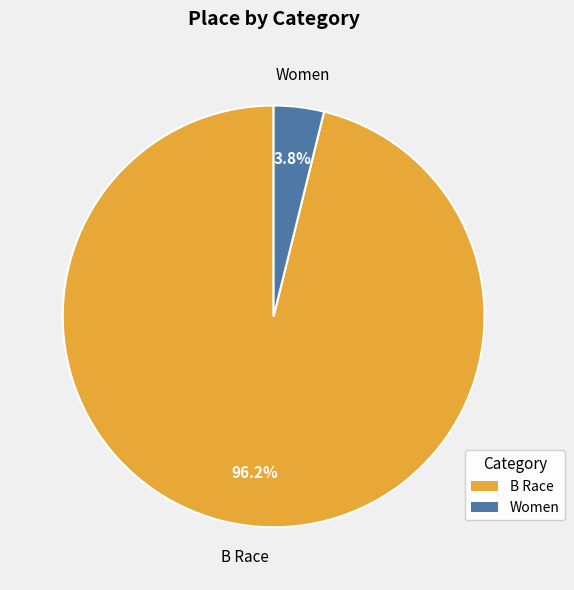

To the nearest percent, what portion does B Race represent?

96%